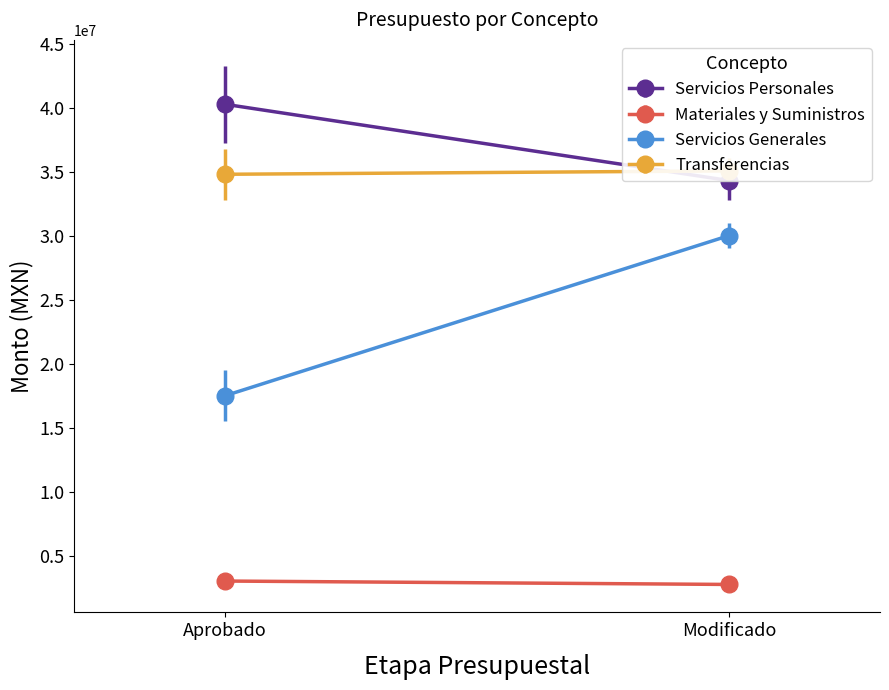

At which category is the sum across all series the highest?

Modificado